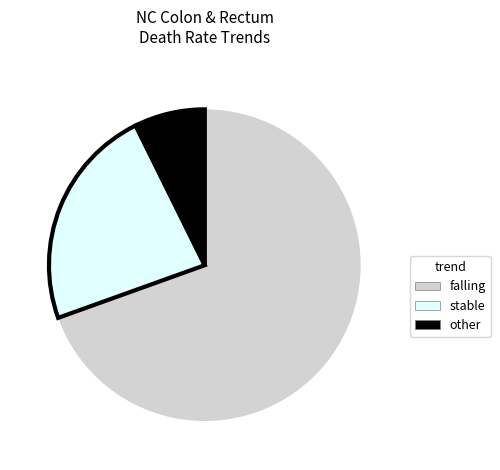

How many segments does this pie chart have?

3